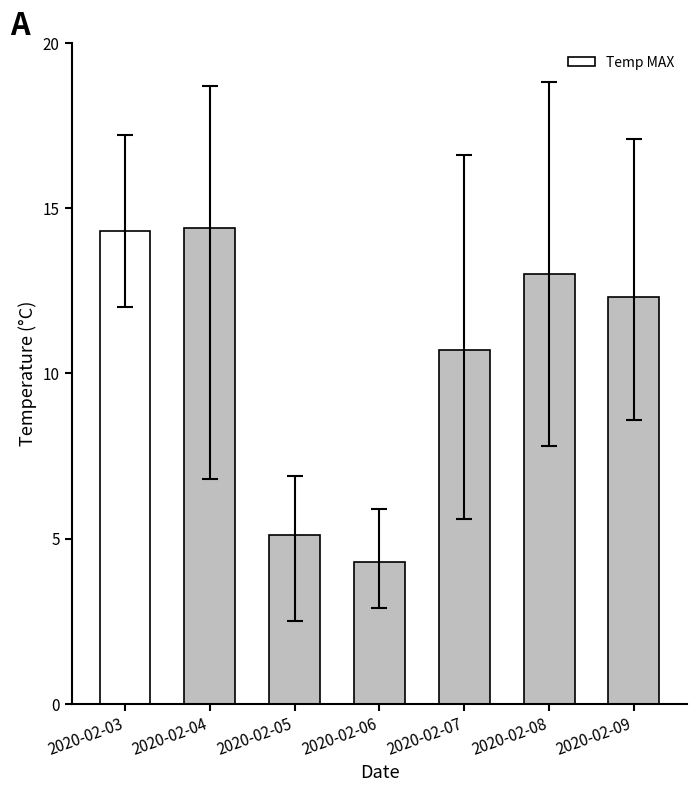

The chart shows a value of 4.3 at 2020-02-06. True or false?

True